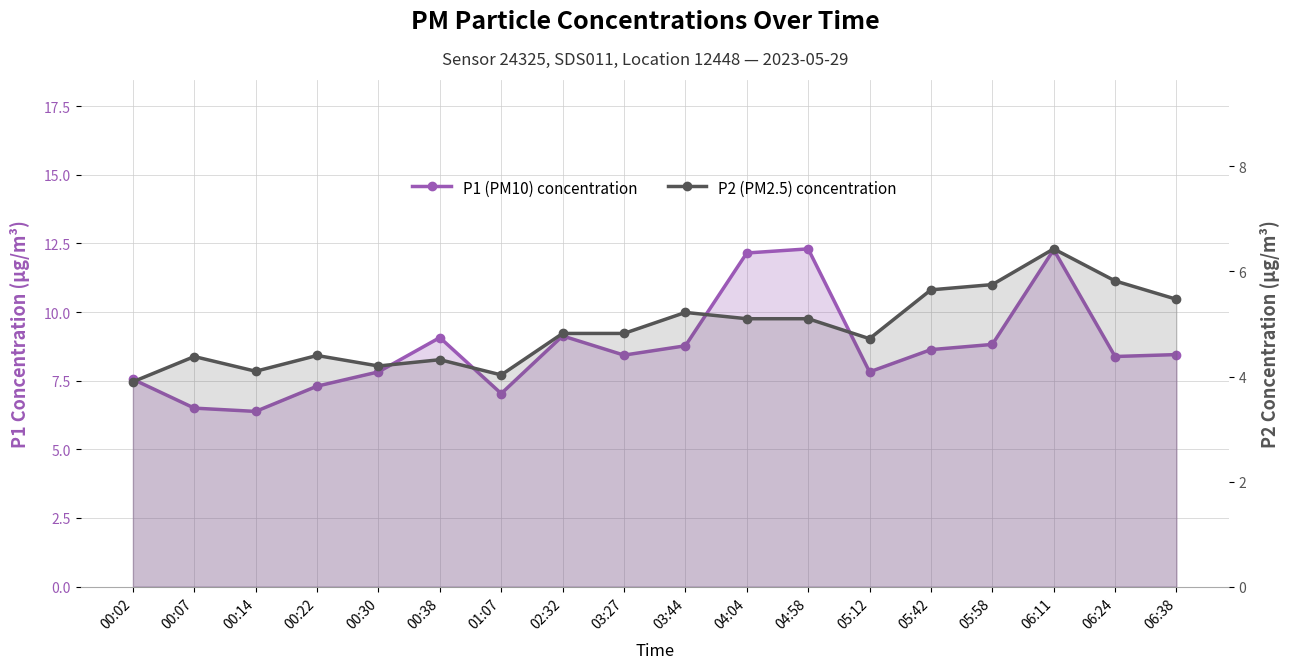

At which category does the chart reach its peak across all series?

04:58